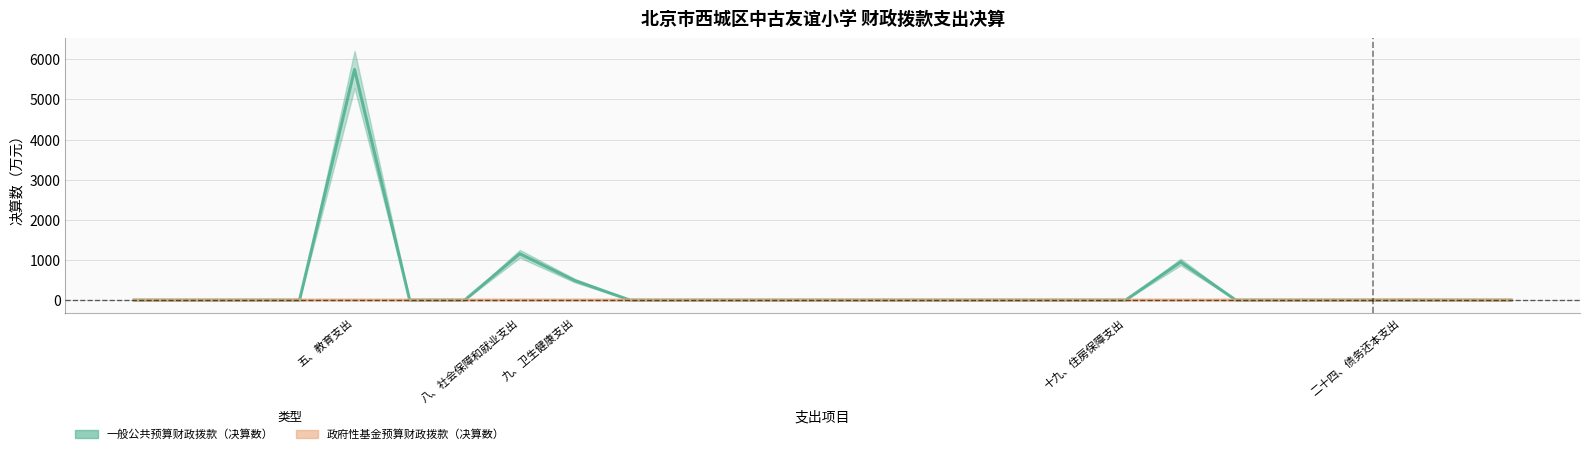

True or false: 政府性基金预算财政拨款（决算数） and 一般公共预算财政拨款（决算数） intersect in this chart.

False